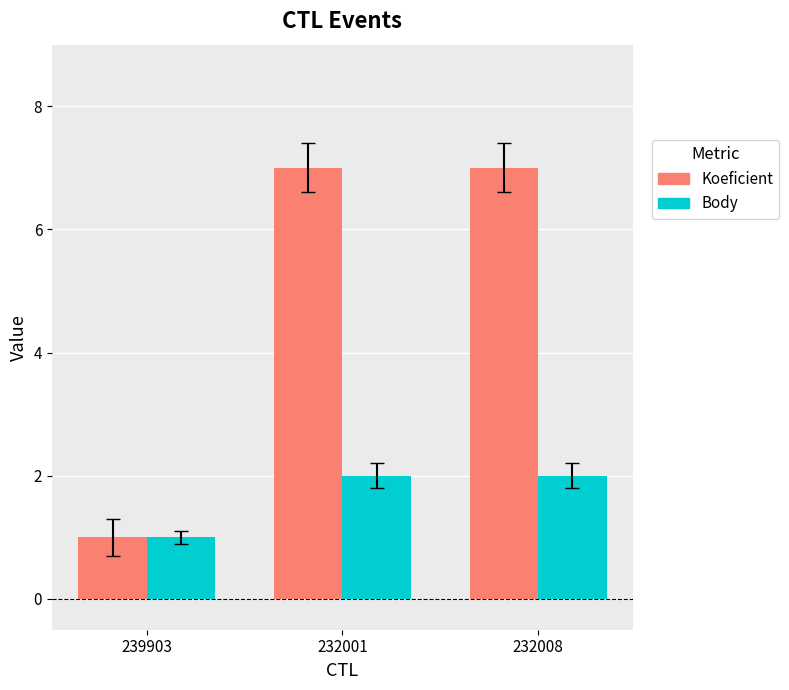

What is the sum of the Body values at 239903 and 232008?

3